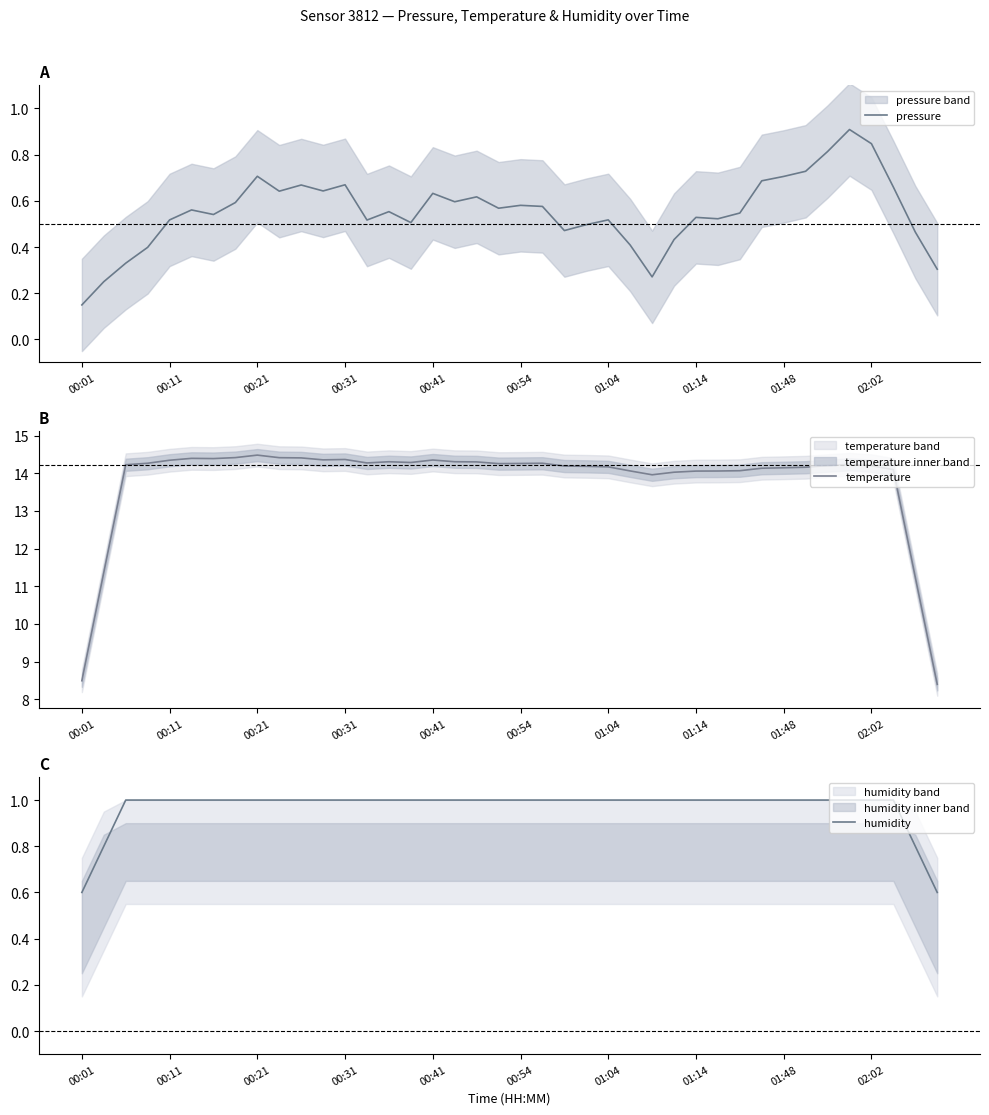

True or false: pressure has more than 2 points higher than both neighbors.

True